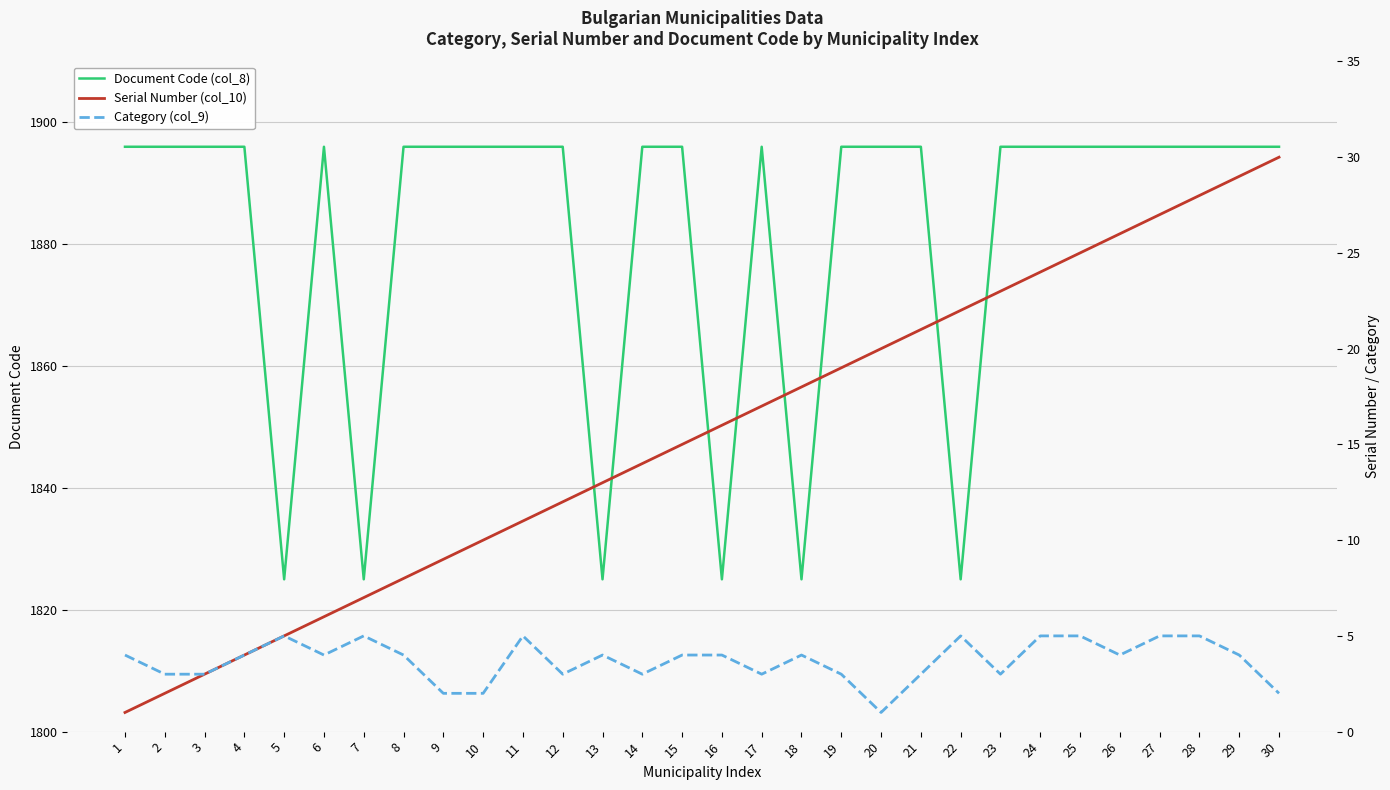

The value of Document Code (col_8) at 16 is 555. True or false?

False